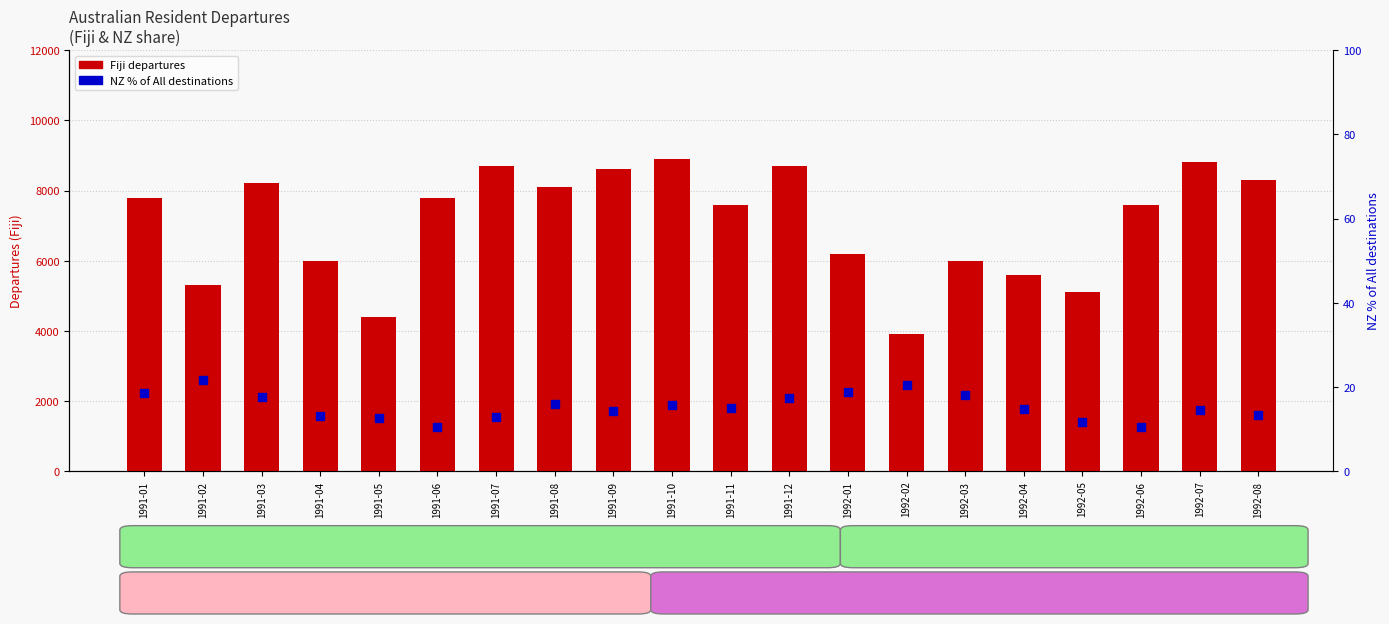

At which category is the sum across all series the highest?

1991-10